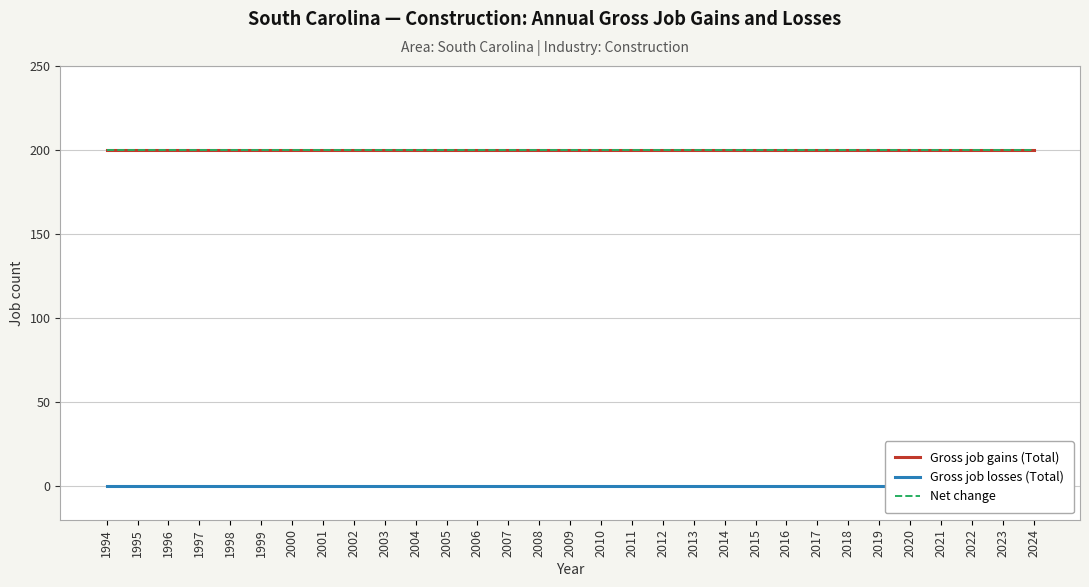

Is it true that Gross job gains (Total) equals 200 at 2005?

True